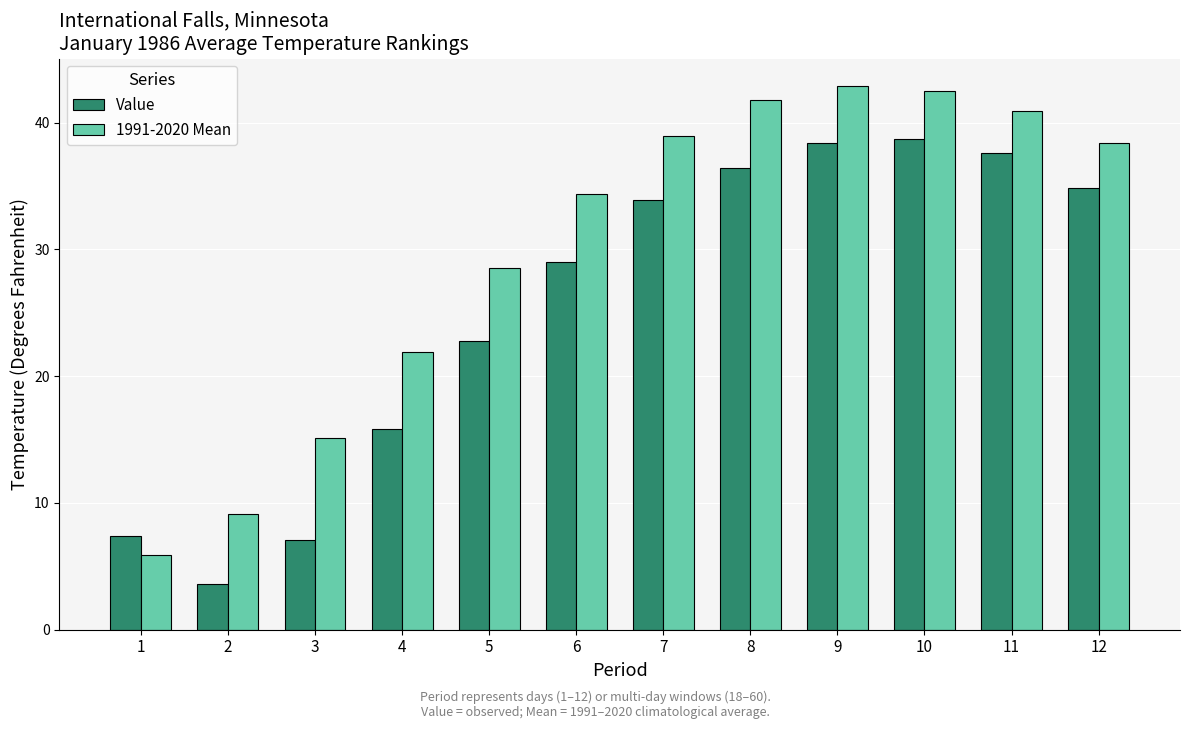

What is the maximum value for Value?

38.7